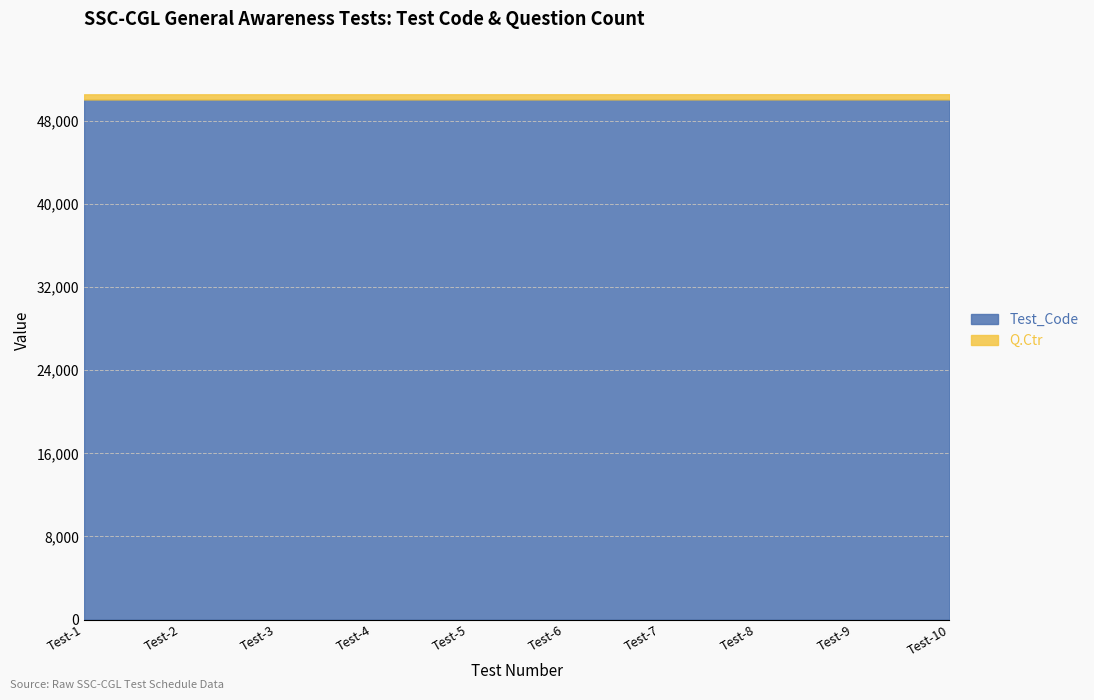

Rank the categories by Test_Code value from lowest to highest.

Test-1, Test-2, Test-3, Test-4, Test-5, Test-6, Test-7, Test-8, Test-9, Test-10